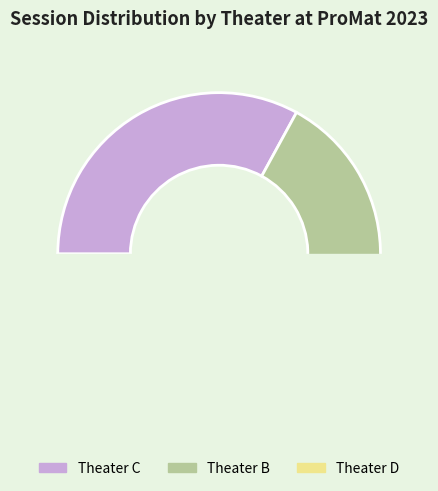

The Theater C slice represents 20% of the pie. True or false?

False